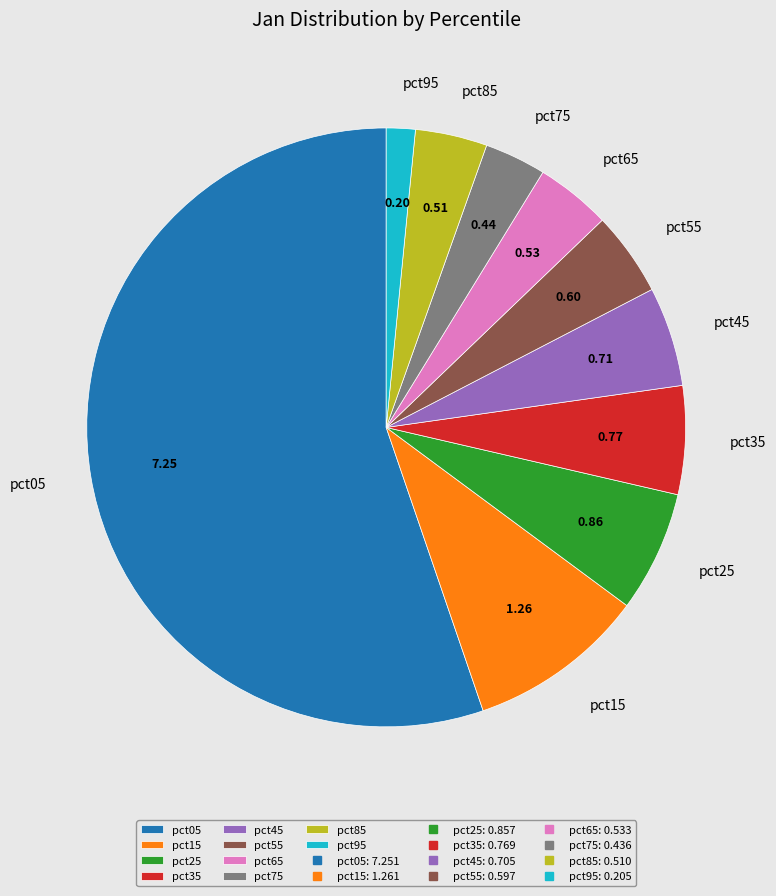

Do pct85 and pct05 together represent more than half of the pie?

Yes